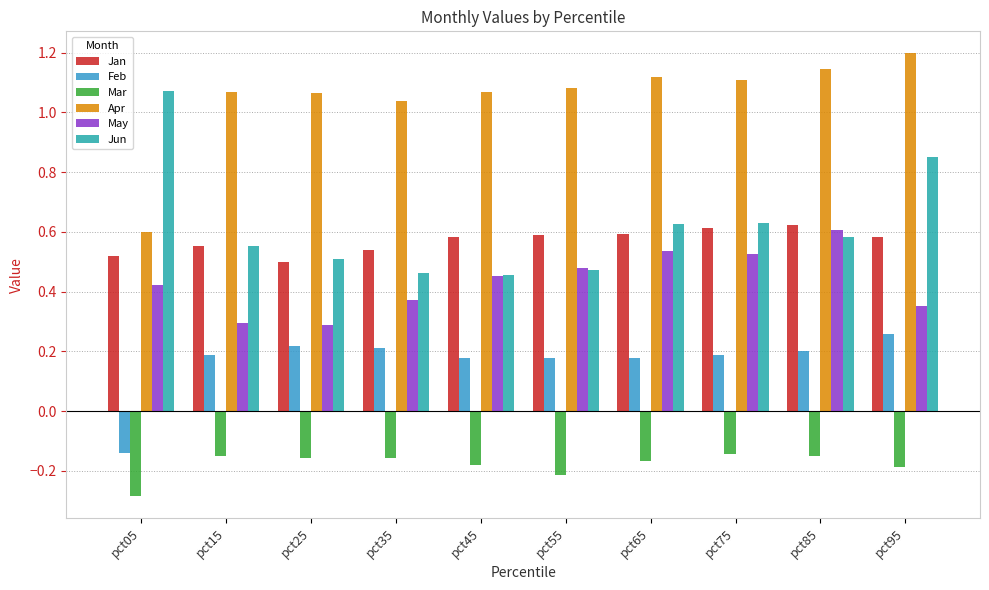

Which label corresponds to the largest value in the chart?

pct95